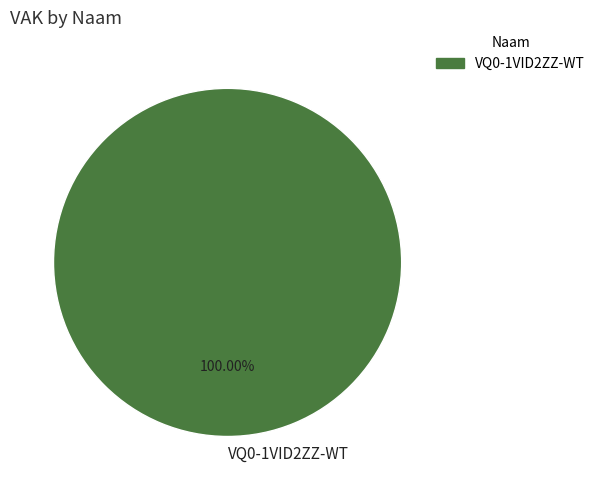

Is there a majority slice in this chart?

Yes